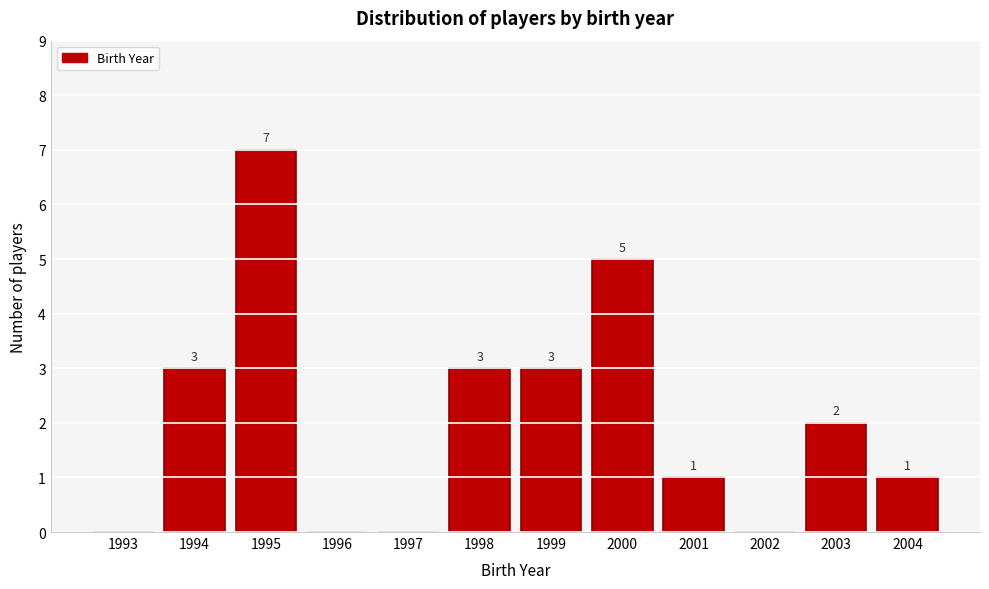

Reading left to right, extract all data points from this chart.

1993=0	1994=3	1995=7	1996=0	1997=0	1998=3	1999=3	2000=5	2001=1	2002=0	2003=2	2004=1